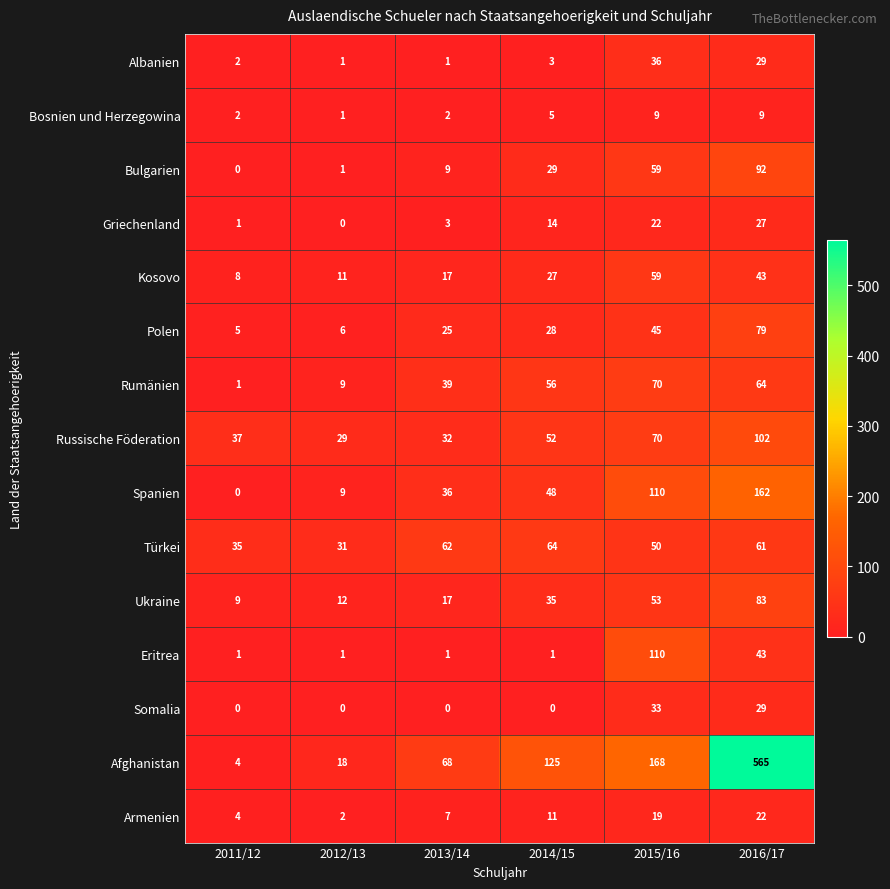

Between 2012/13 and 2015/16, which series saw the biggest shift?

Afghanistan